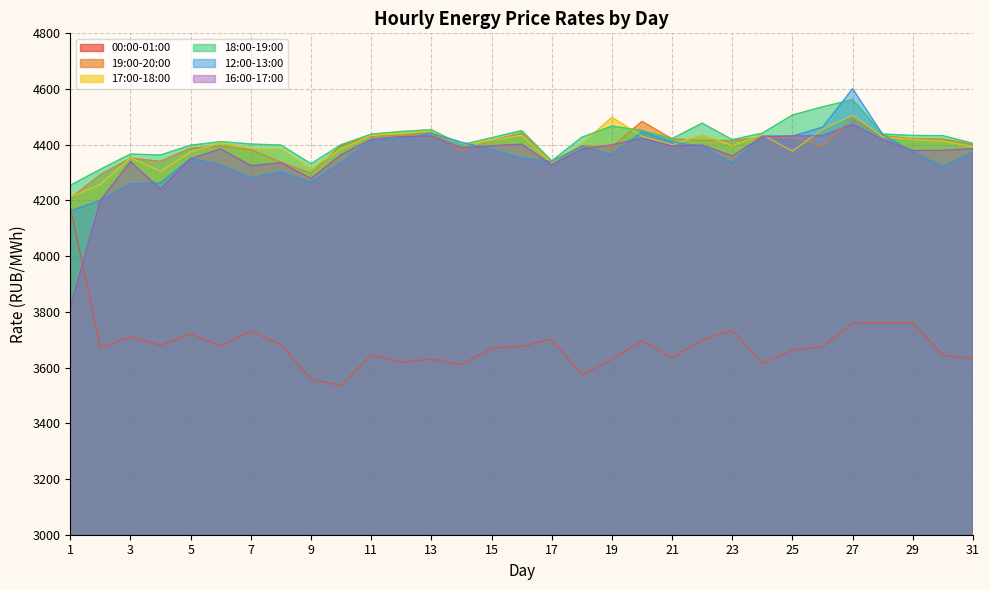

How many series are shown in this chart?

6